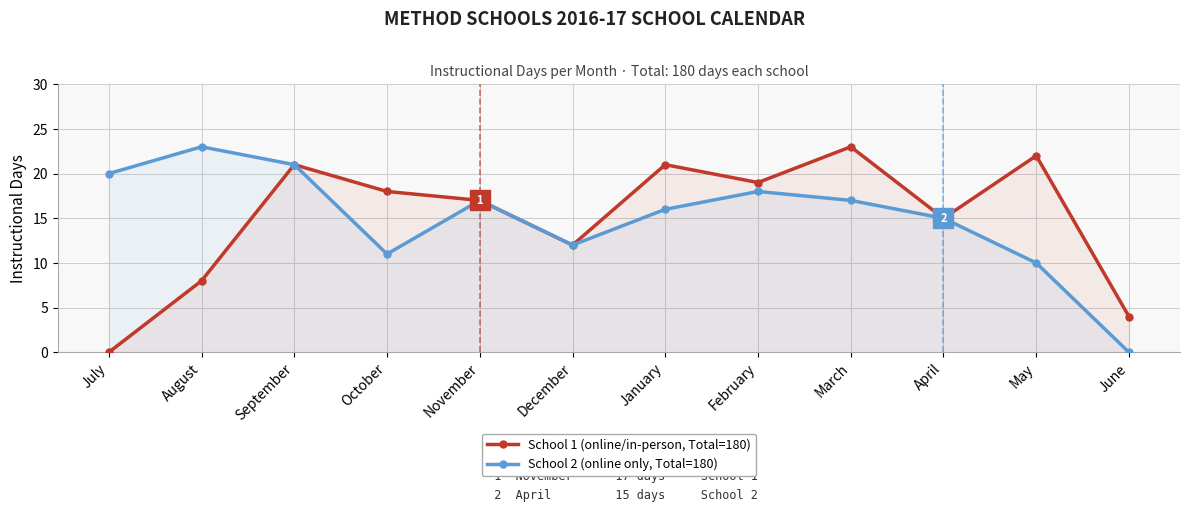

What is the difference between the School 1 Instructional Days values at August and February?

11